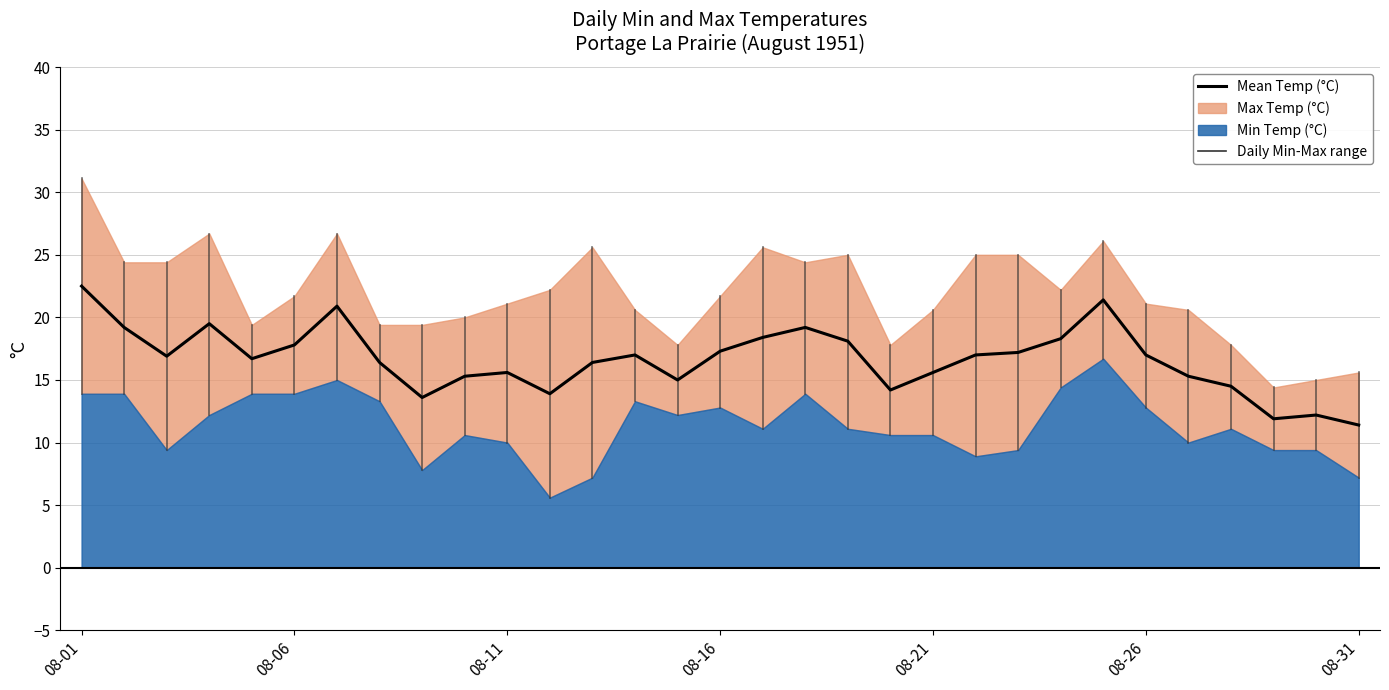

True or false: the data shows 18.4 at 16.

True